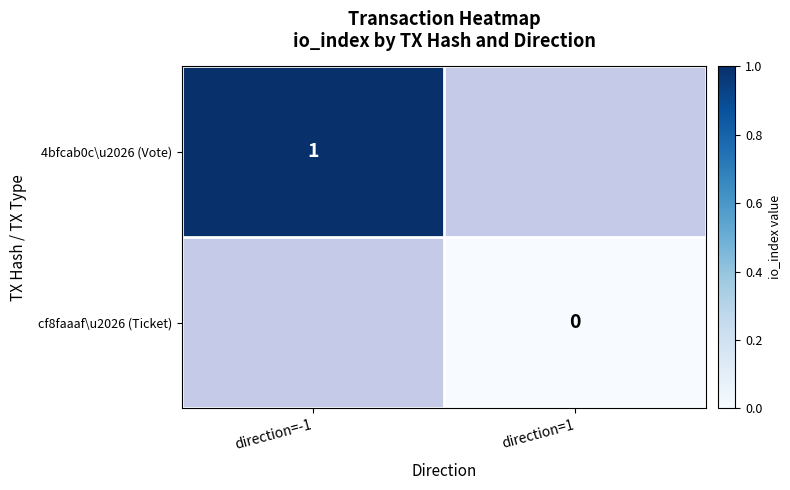

At how many categories does at least one series exceed 0?

1